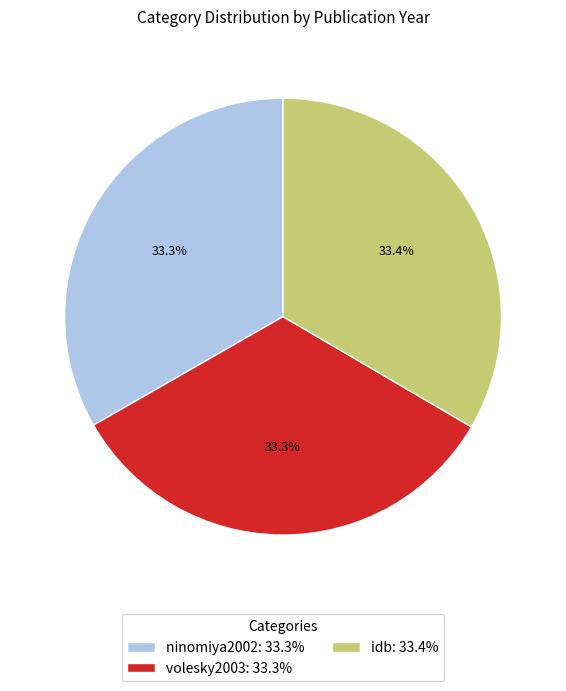

To the nearest percent, what is the combined percentage of idb and volesky2003?

67%